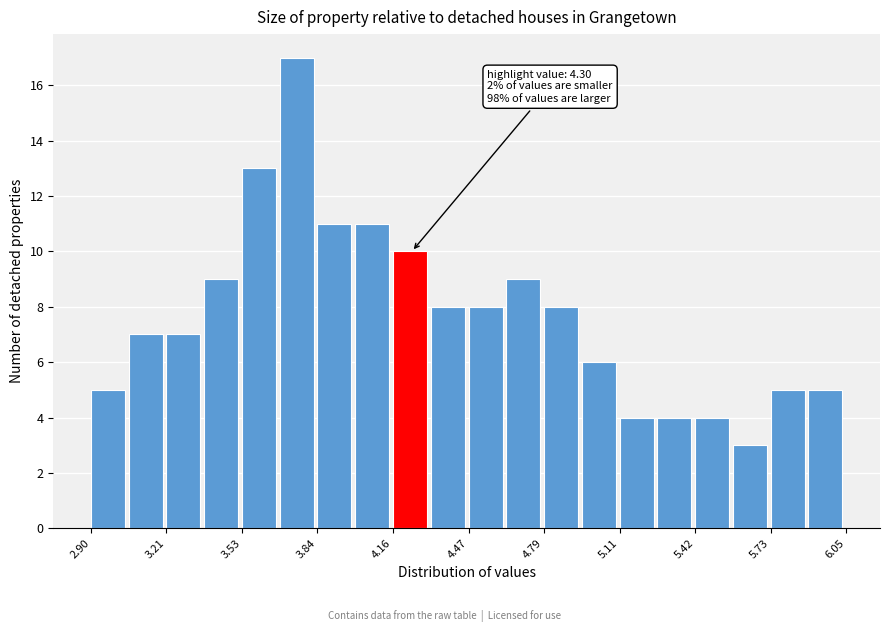

Read against the x-axis, roughly where is the centre of the tallest bar?

3.75